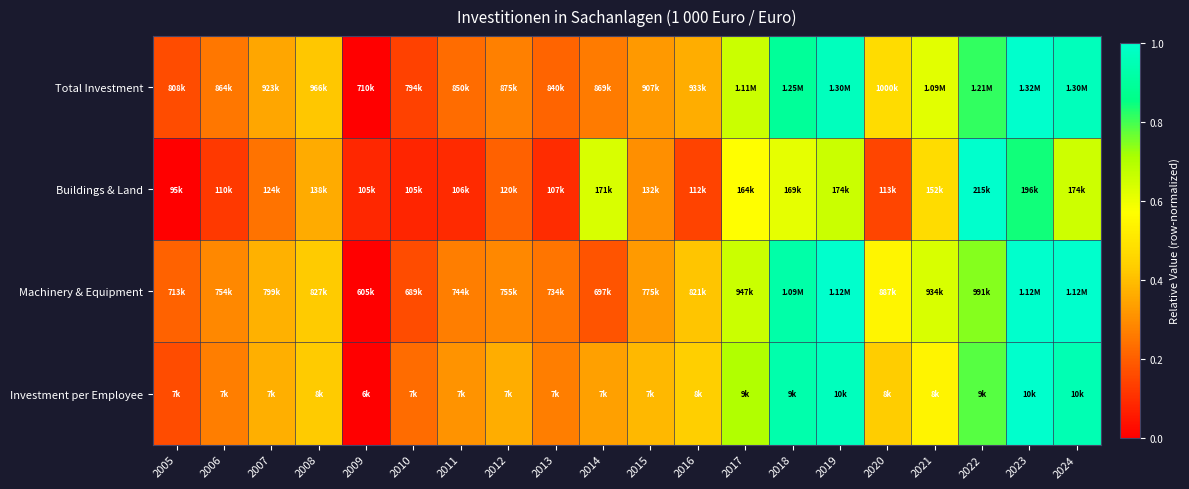

Count the number of categories in the chart.

20